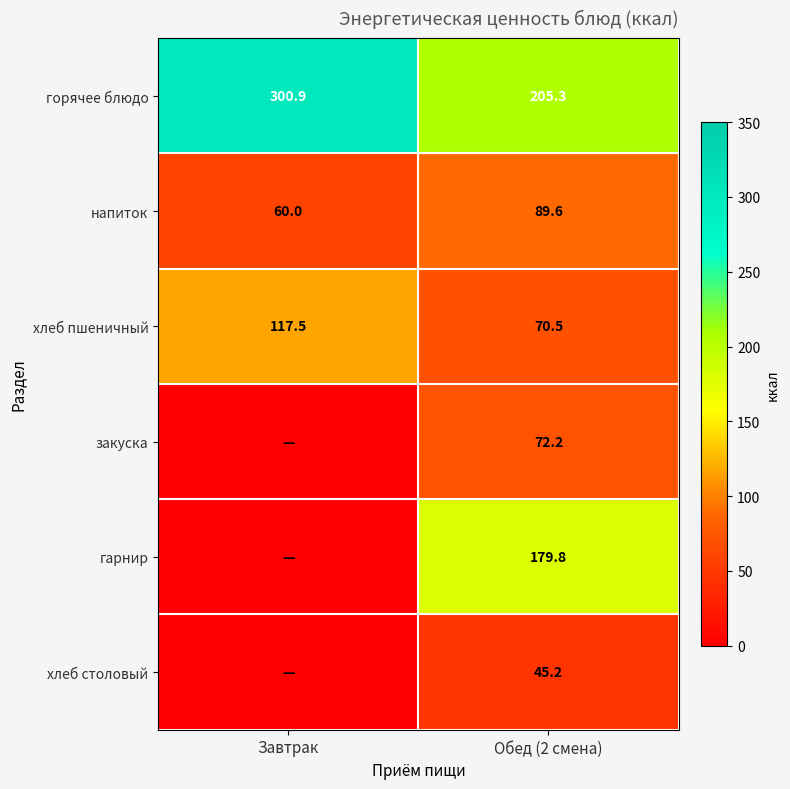

True or false: хлеб пшеничный has a value of 117.5 at Завтрак.

True